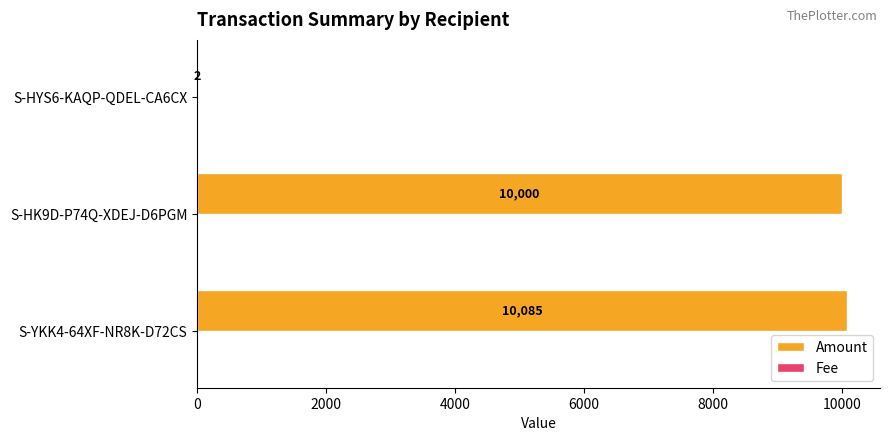

Where is Amount nearest to the value 5043?

S-HK9D-P74Q-XDEJ-D6PGM